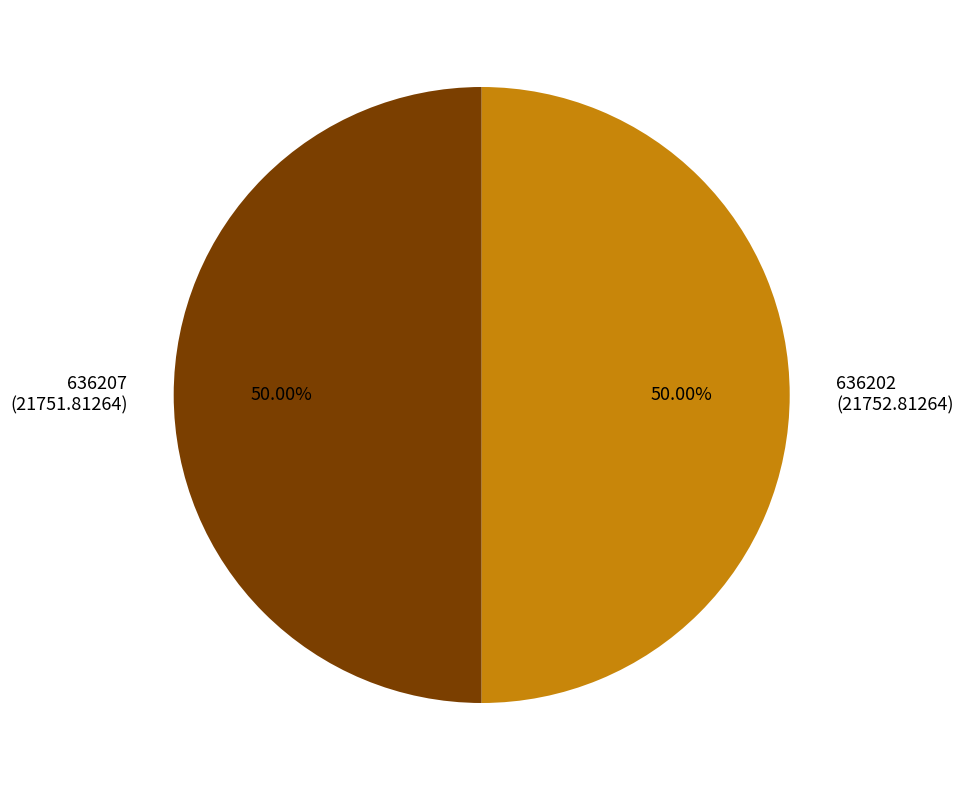

Approximately how many times larger is the value at 636207 compared to 636202?

1.0